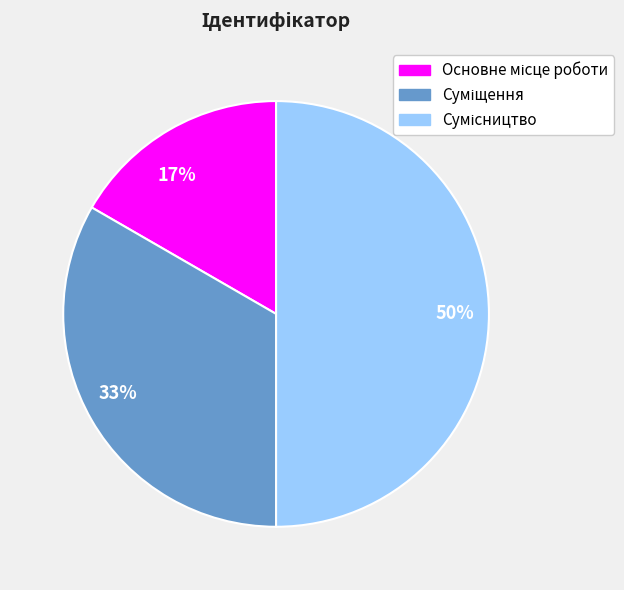

To the nearest percent, what is the average slice percentage?

33%